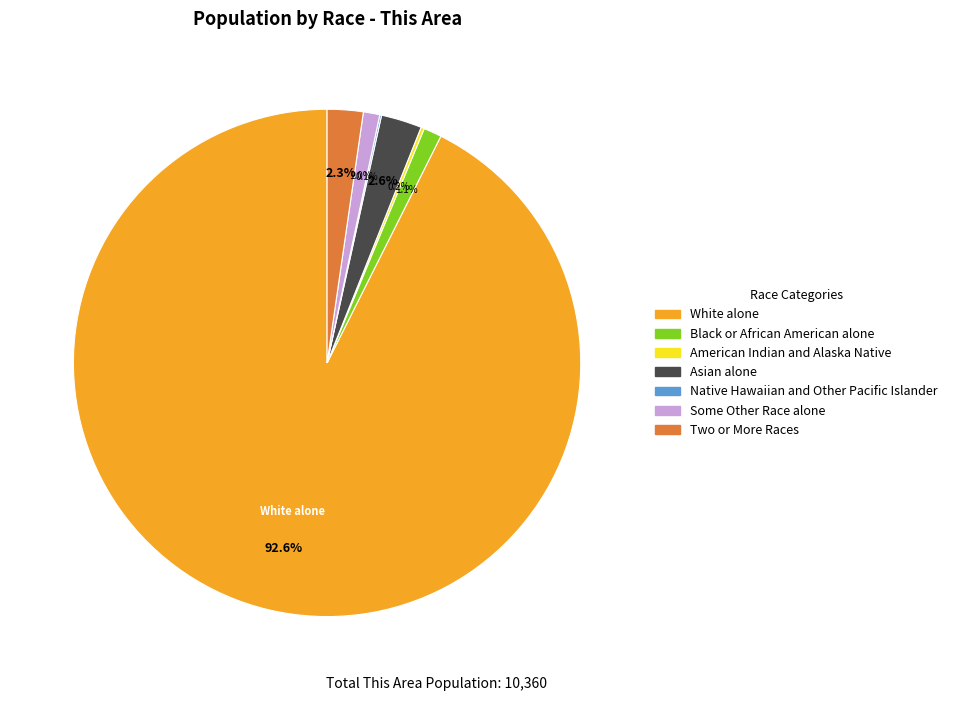

Between White alone and Asian alone, which is larger?

White alone